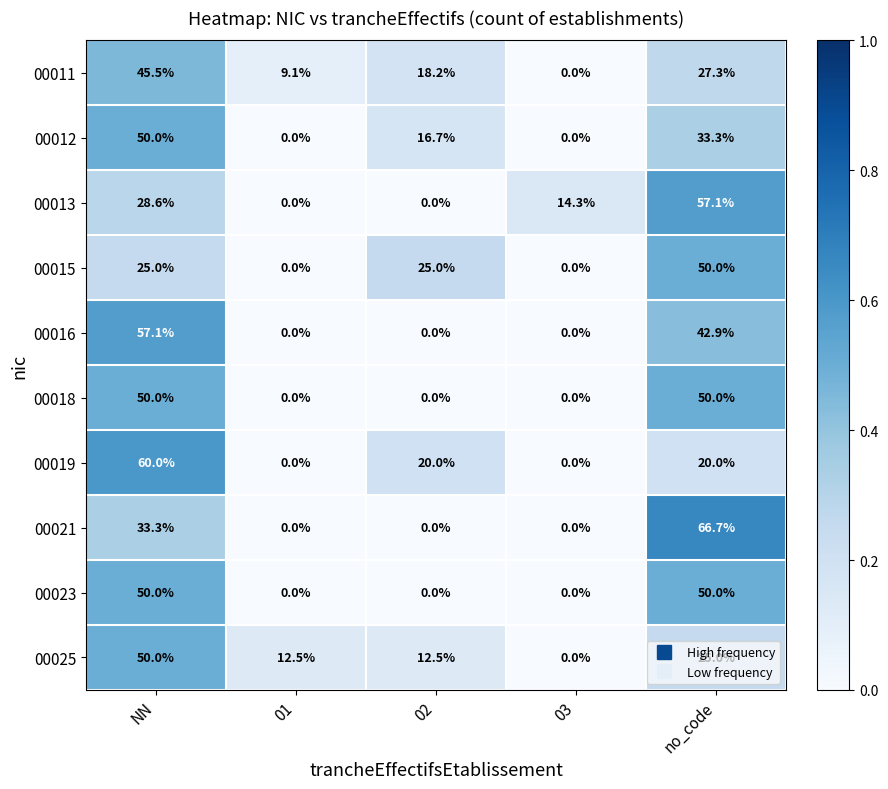

Which series has the largest range (max minus min)?

00021